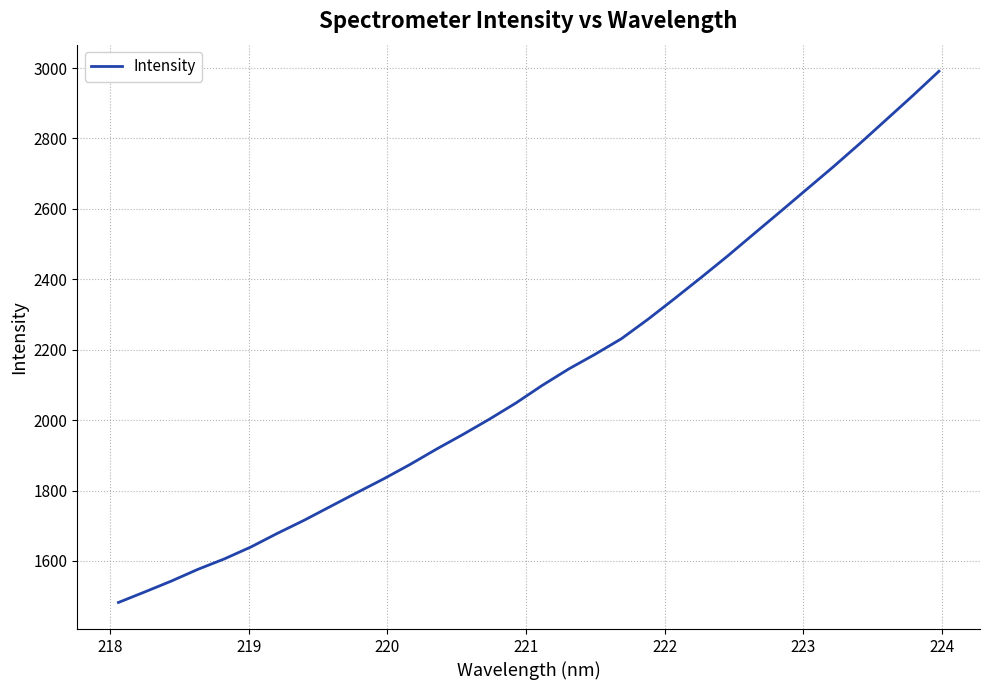

What is the minimum value shown in the chart?

1482.1